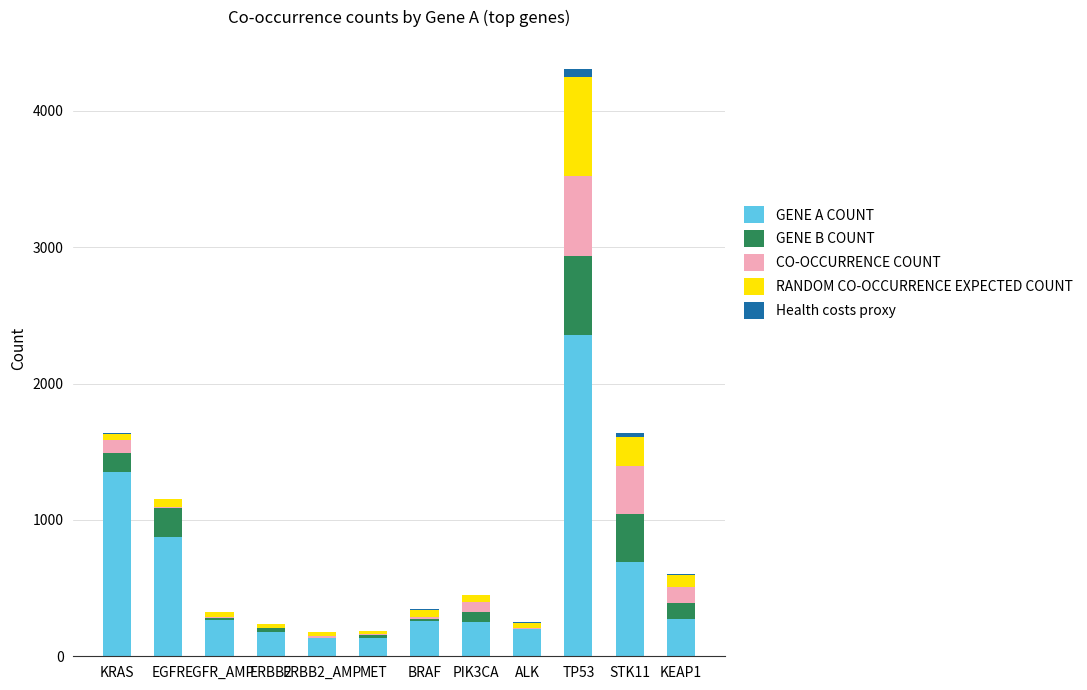

At which category is the sum across all series the highest?

TP53